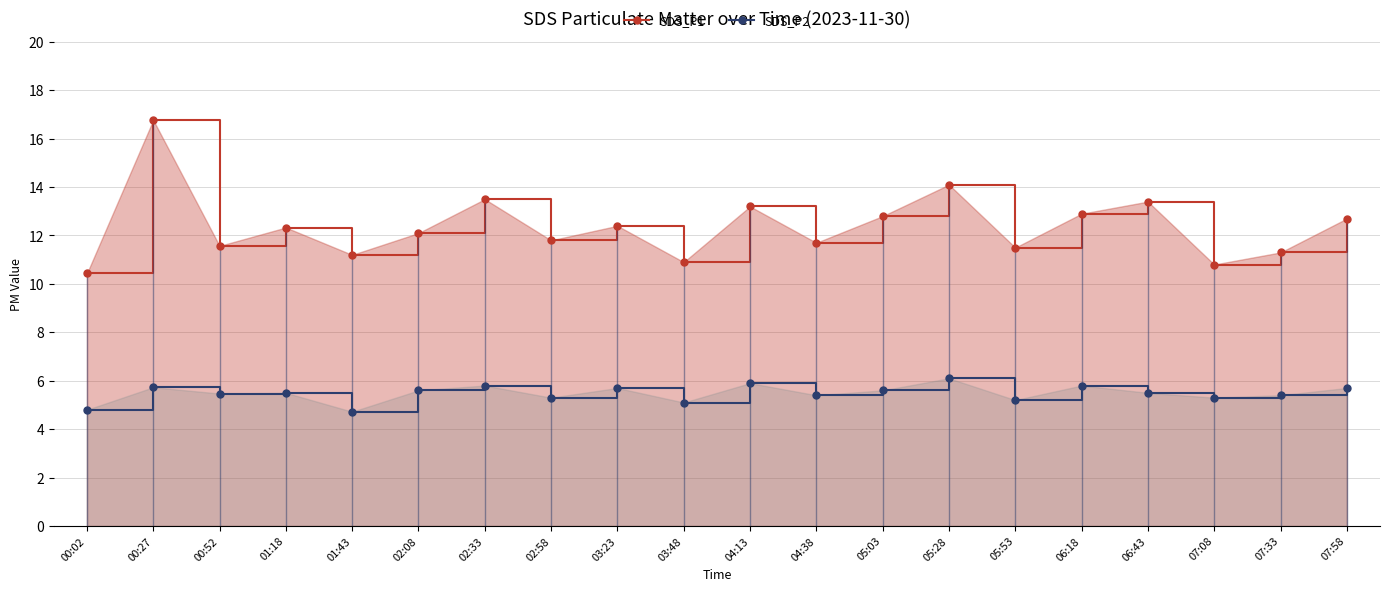

Rank the categories by SDS_P2 value from highest to lowest.

05:28, 04:13, 02:33, 06:18, 00:27, 03:23, 07:58, 02:08, 05:03, 01:18, 06:43, 00:52, 04:38, 07:33, 02:58, 07:08, 05:53, 03:48, 00:02, 01:43